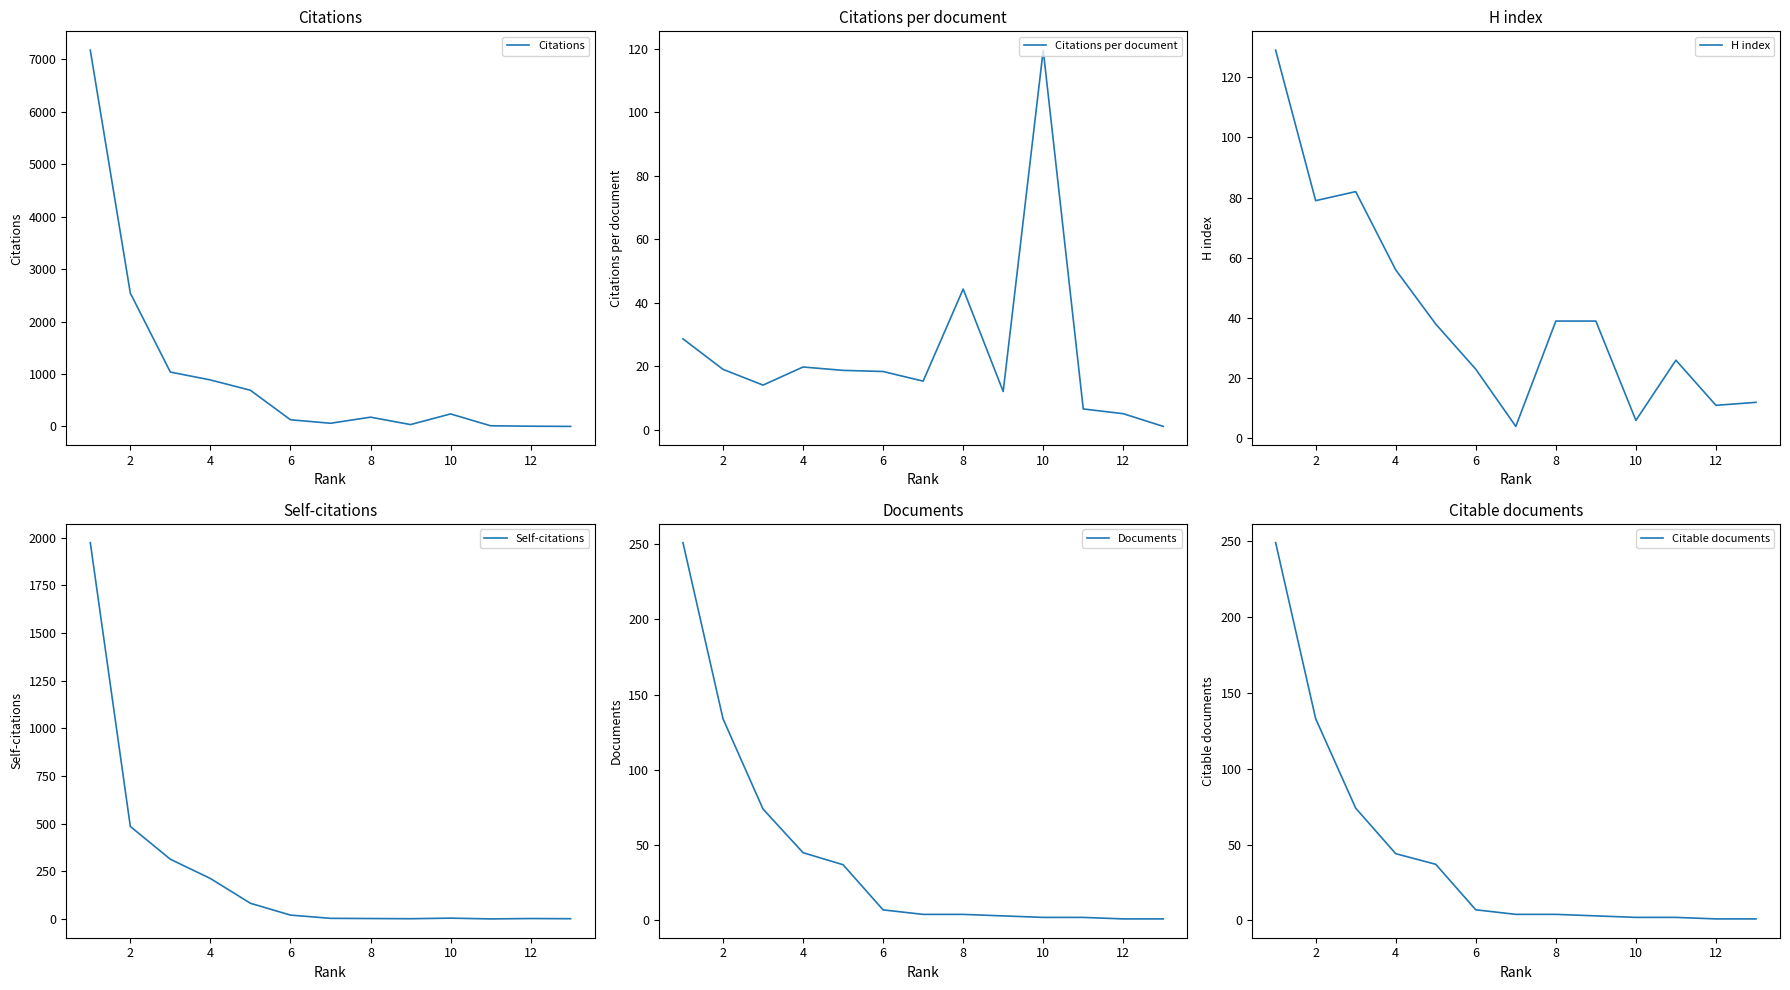

Reading left to right, list all the values displayed in this chart.

Citations: 7174.0	2542.0	1037.0	887.0	690.0	128.0	61.0	177.0	36.0	239.0	13.0	5.0	1.0
Citations per document: 28.6	19.0	14.0	19.7	18.6	18.3	15.2	44.2	12.0	119.5	6.5	5.0	1.0
H index: 129.0	79.0	82.0	56.0	38.0	23.0	4.0	39.0	39.0	6.0	26.0	11.0	12.0
Self-citations: 1974.0	485.0	313.0	212.0	82.0	20.0	3.0	2.0	1.0	4.0	0.0	2.0	1.0
Documents: 251.0	134.0	74.0	45.0	37.0	7.0	4.0	4.0	3.0	2.0	2.0	1.0	1.0
Citable documents: 249.0	133.0	74.0	44.0	37.0	7.0	4.0	4.0	3.0	2.0	2.0	1.0	1.0